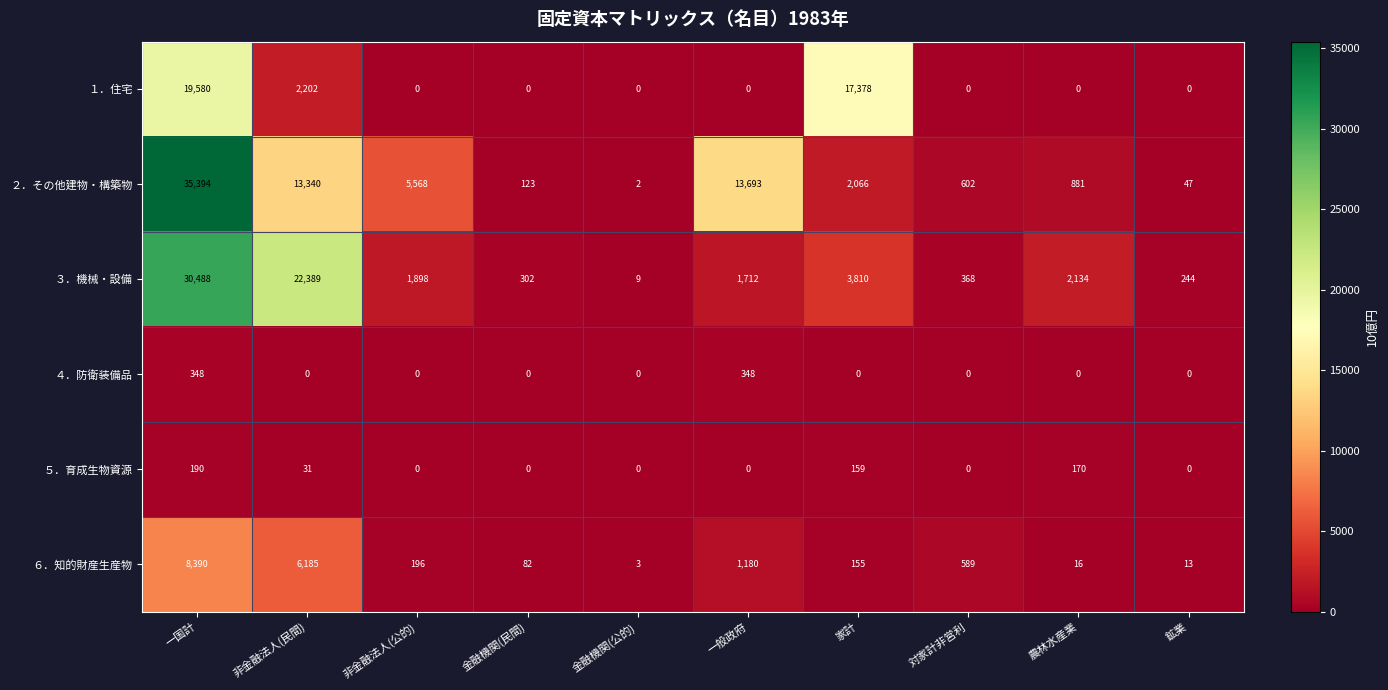

At 一国計, list the series in order from smallest to largest.

５．育成生物資源, ４．防衛装備品, ６．知的財産生産物, １．住宅, ３．機械・設備, ２．その他建物・構築物